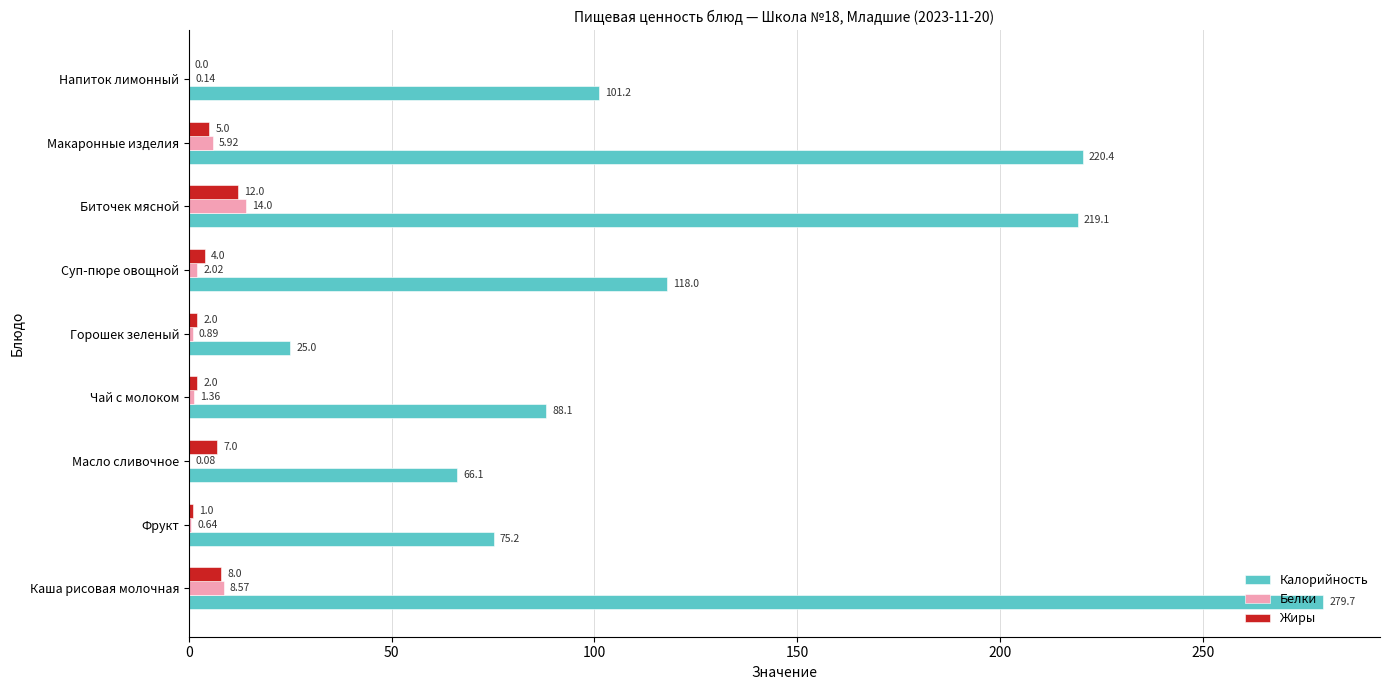

Which series has the largest total across all categories?

Калорийность